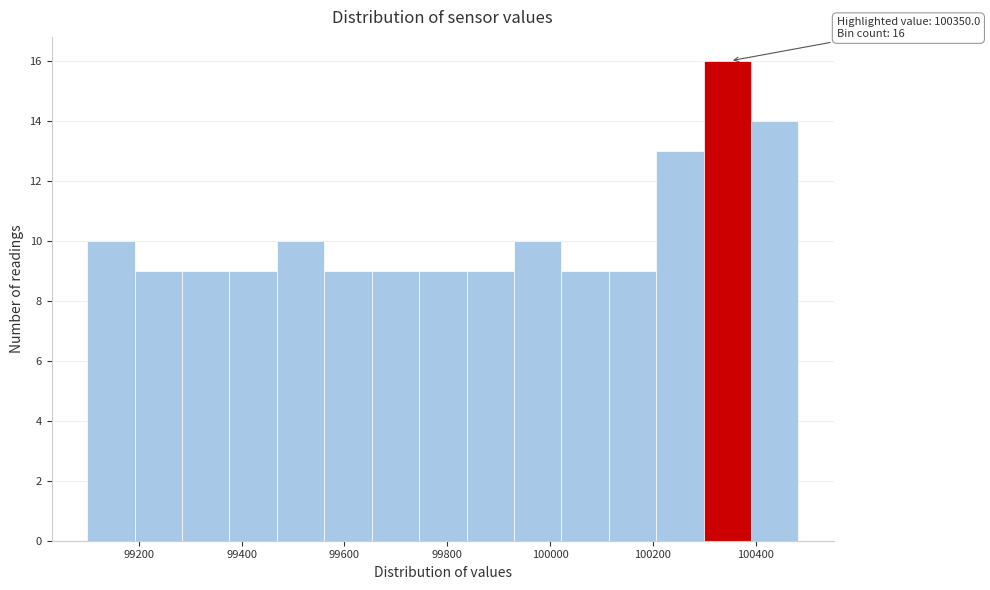

Over which range of the x-axis is the bar tallest?

100300 to 100400